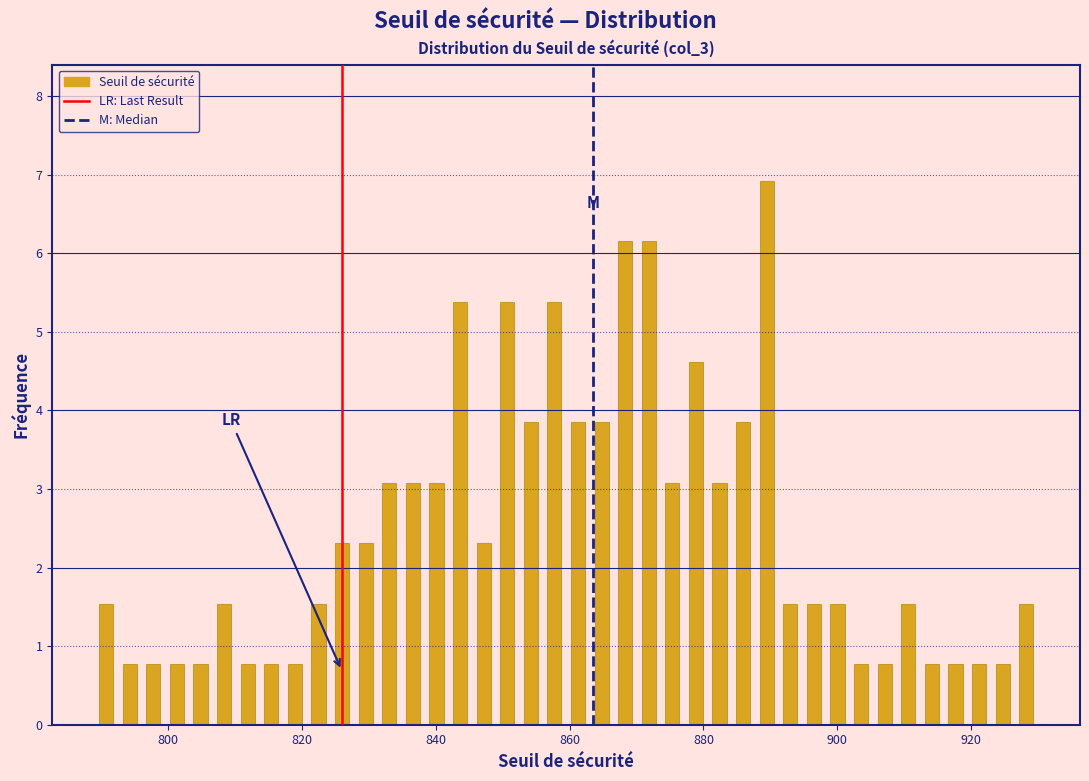

Read against the x-axis, roughly where is the centre of the tallest bar?

890